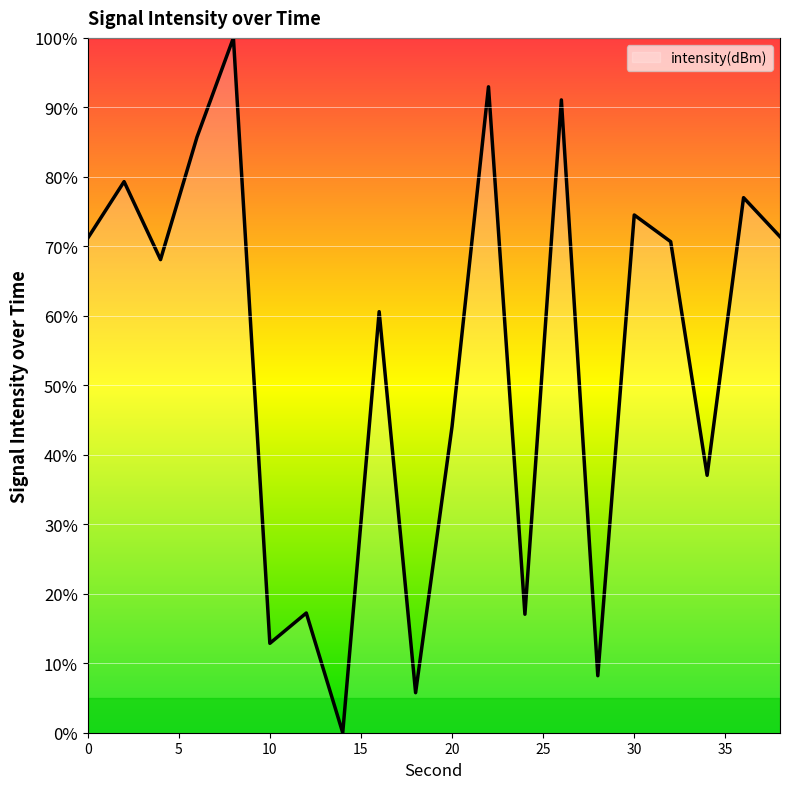

What is the greatest value displayed?

100.0